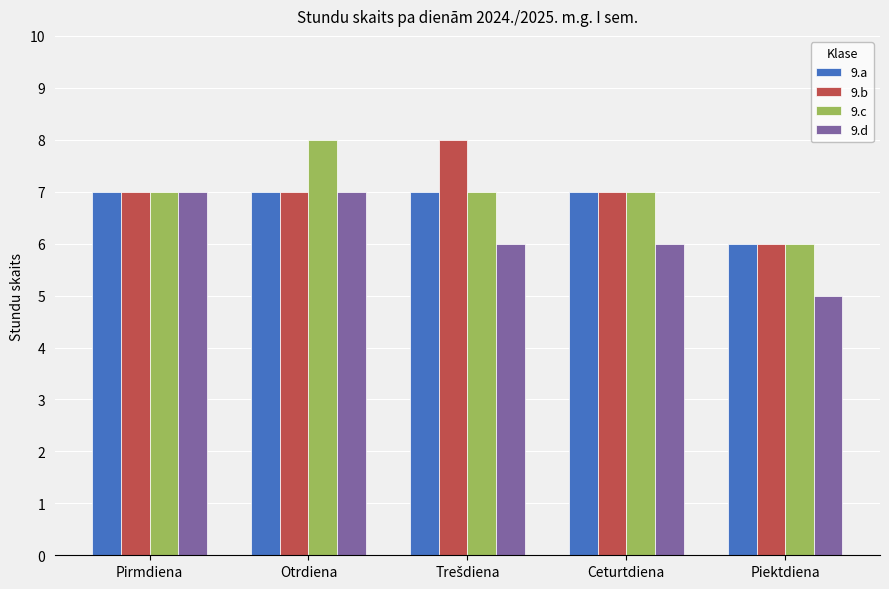

What value does the 9.d series have at Pirmdiena?

7